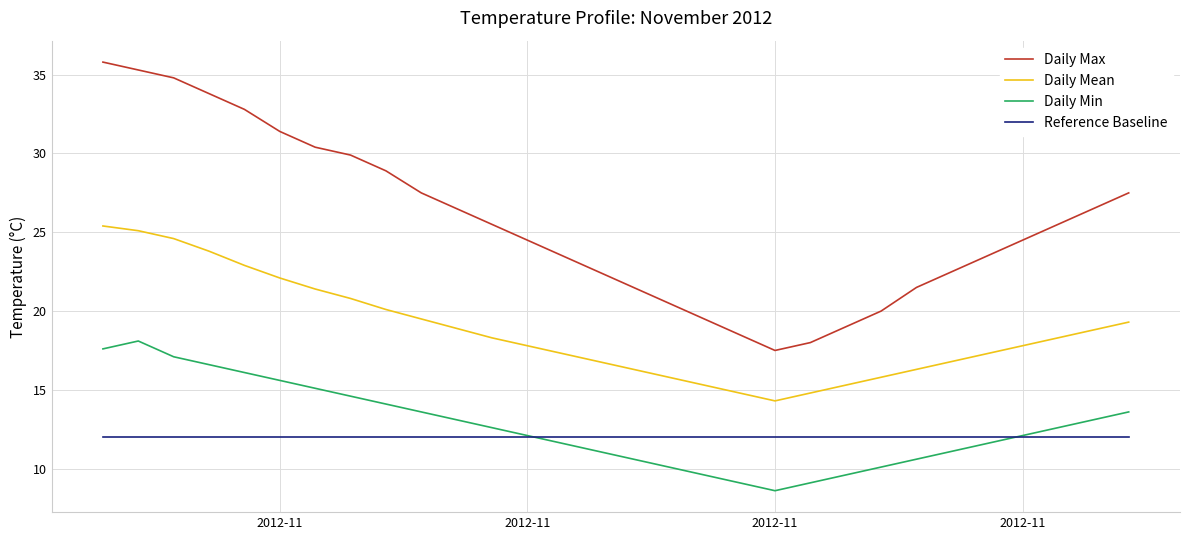

Rank the series by their maximum value, from lowest to highest.

Reference Baseline, Daily Min, Daily Mean, Daily Max